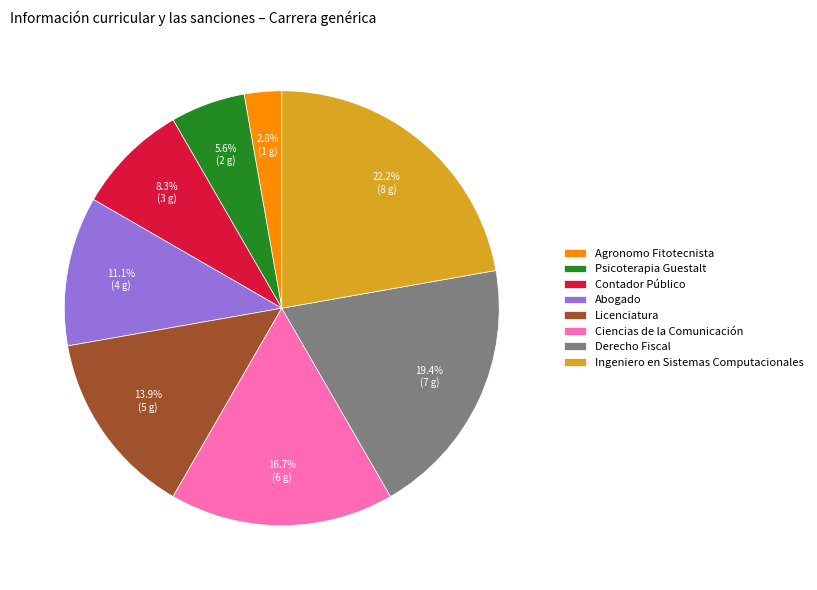

Which slice is the largest?

Ingeniero en Sistemas Computacionales